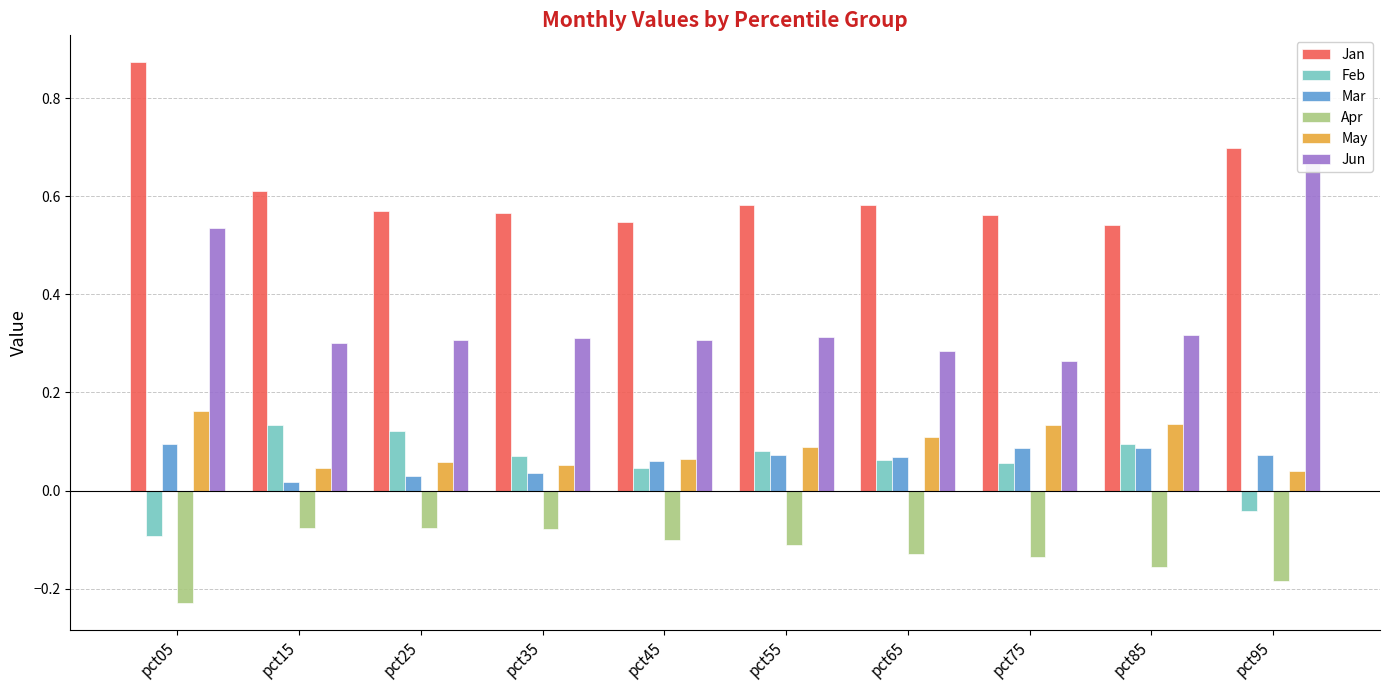

Is it true that May equals 0.0 at pct15?

True